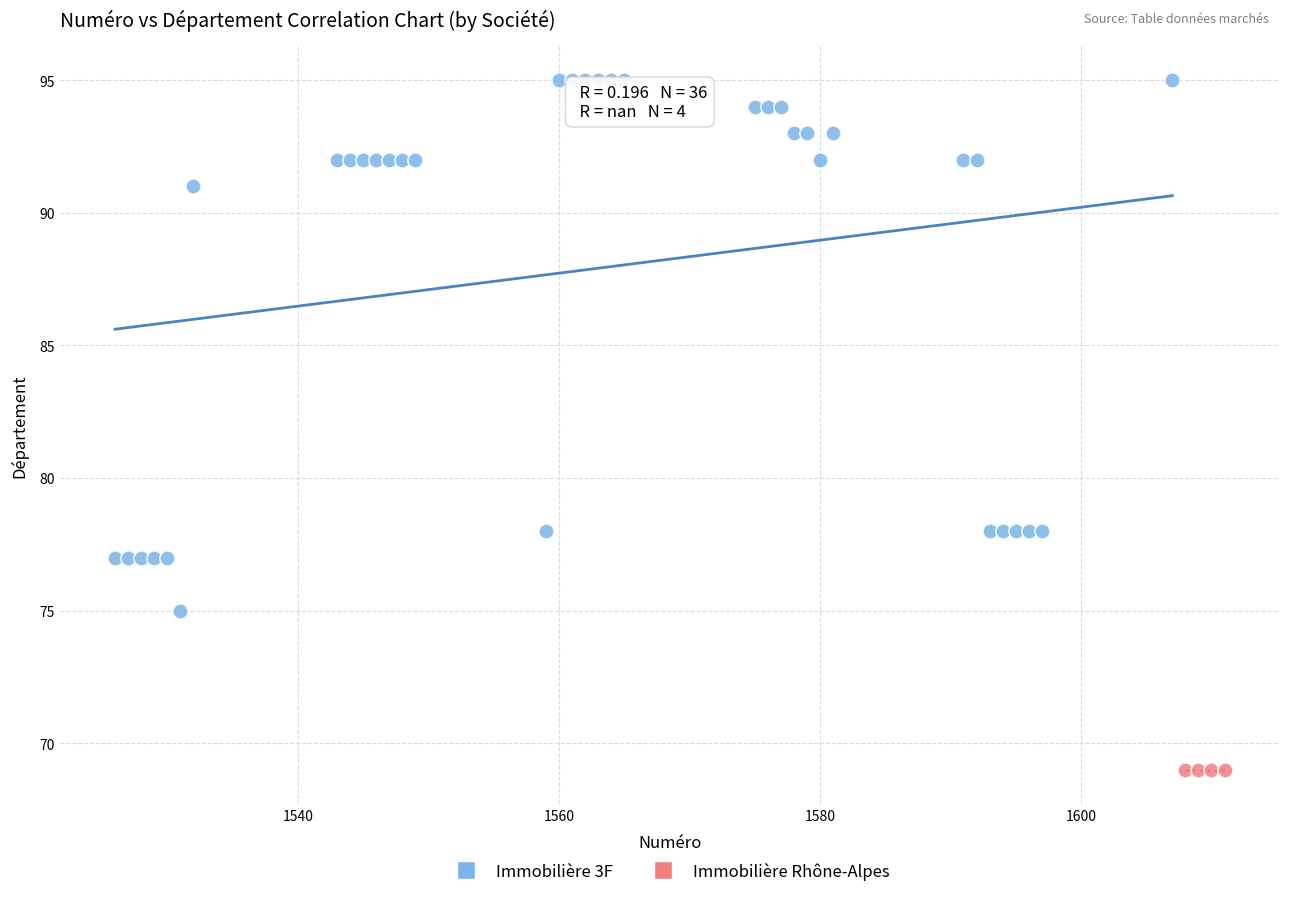

Which series contains the highest Y value?

Immobilière 3F